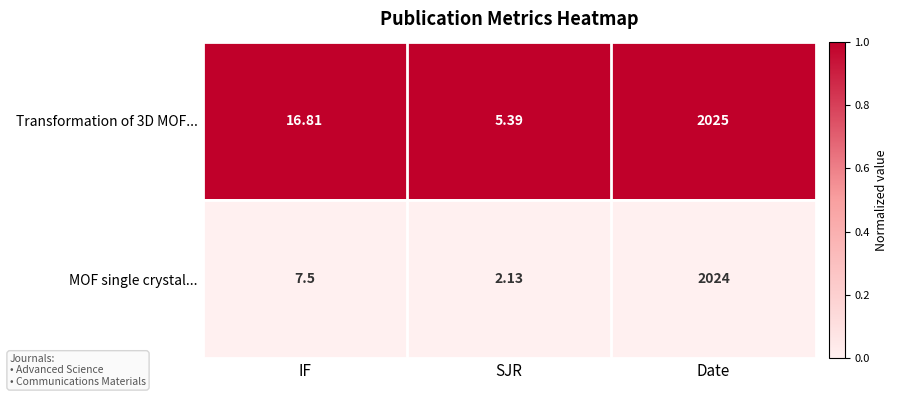

Which series has the widest spread of values?

MOF single crystal...